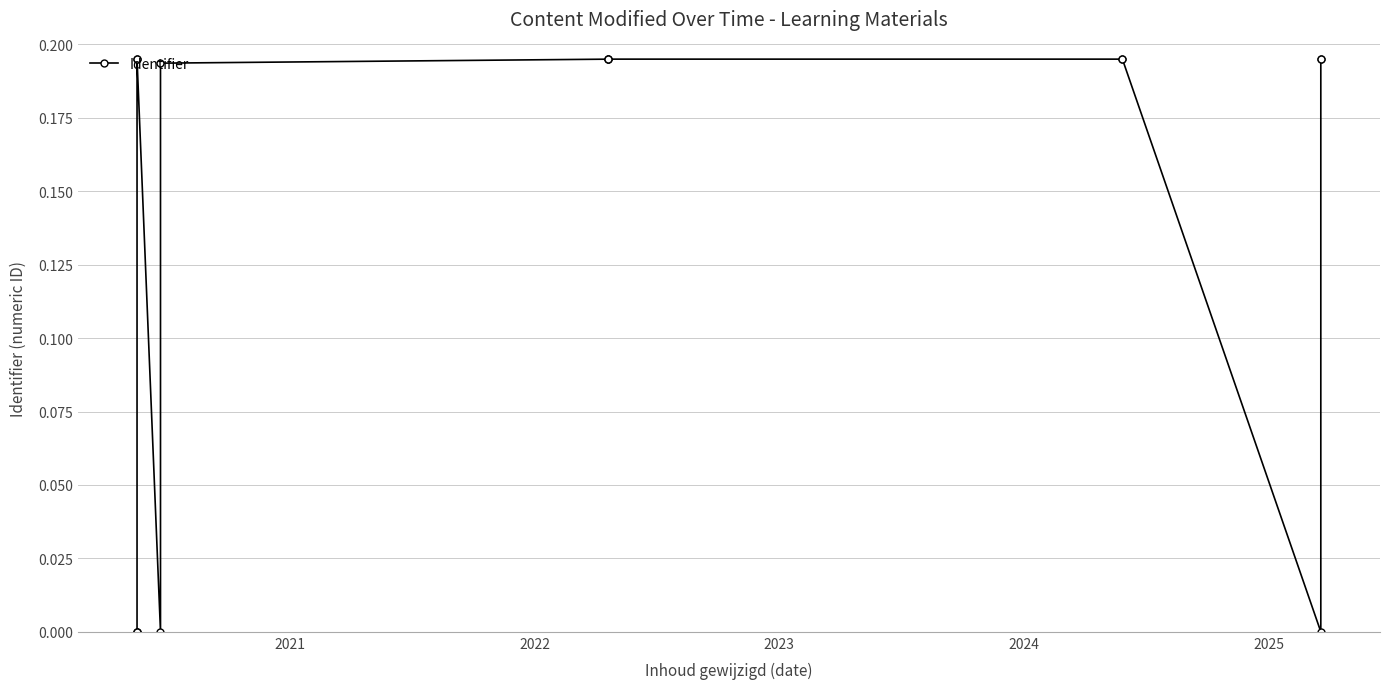

True or false: the data shows 0.0 at 2022.

False